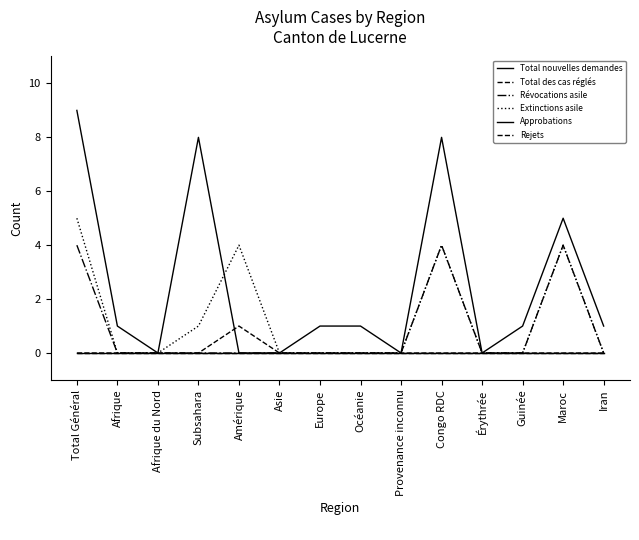

Count the Total des cas réglés values in the range 0 to 1.

14